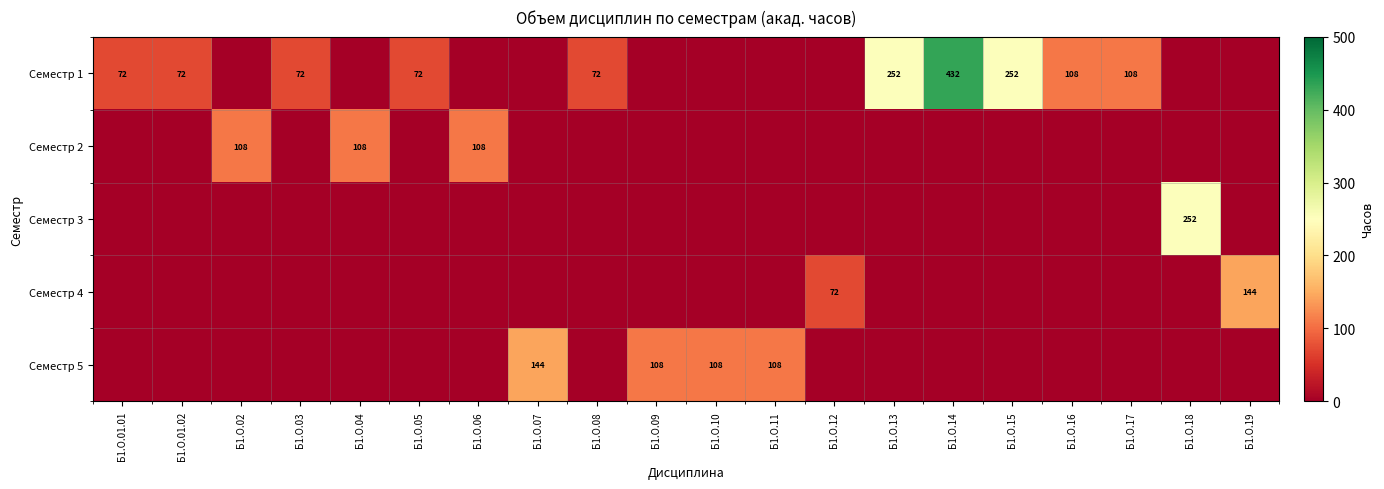

The Семестр 4 series shows 72 at Б1.О.12. True or false?

True